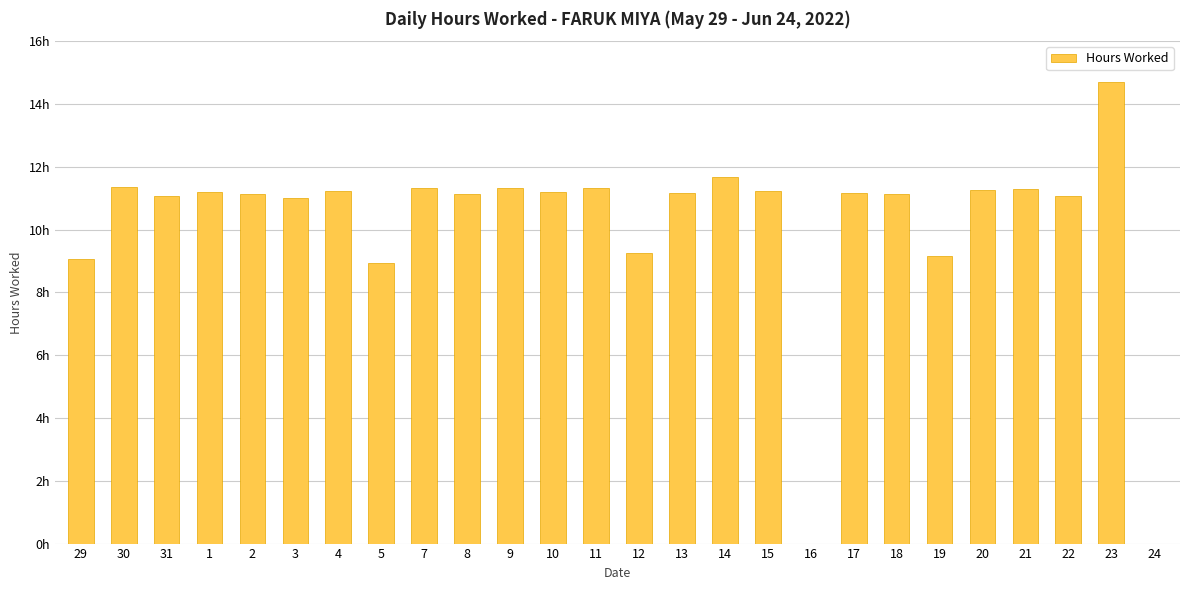

Where does the data first go above 11?

30